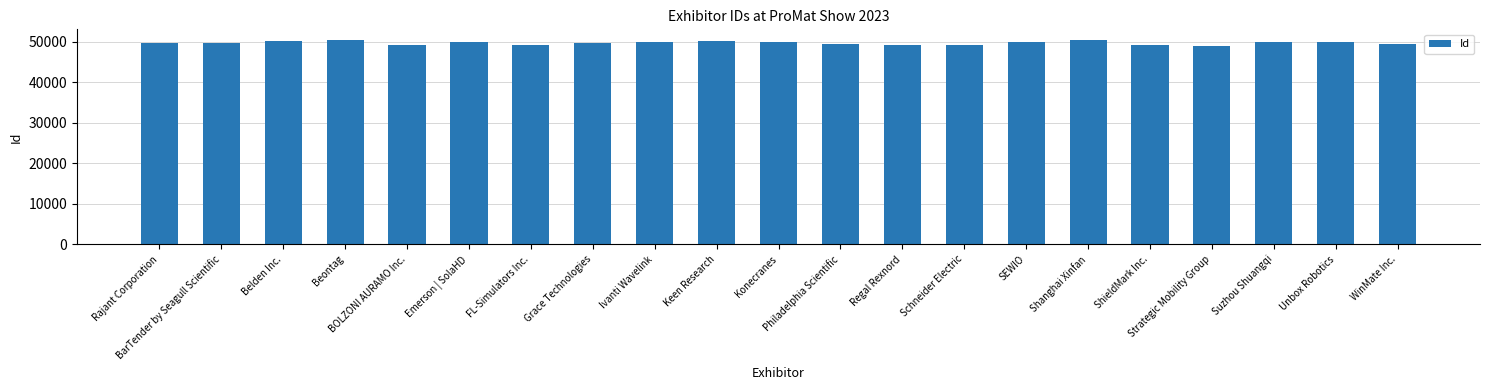

What is the minimum value shown in the chart?

49080